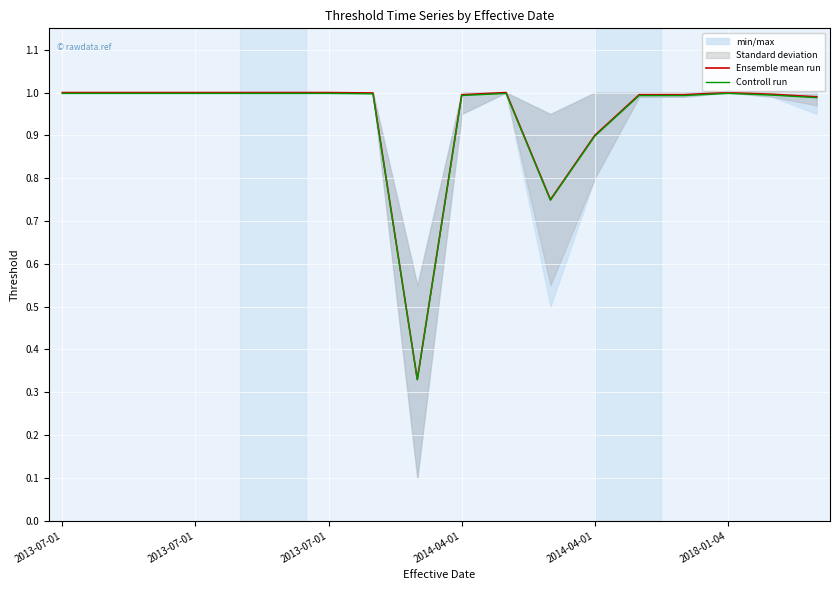

At 2013-07-01, list the series in order from smallest to largest.

Controll run, Ensemble mean run